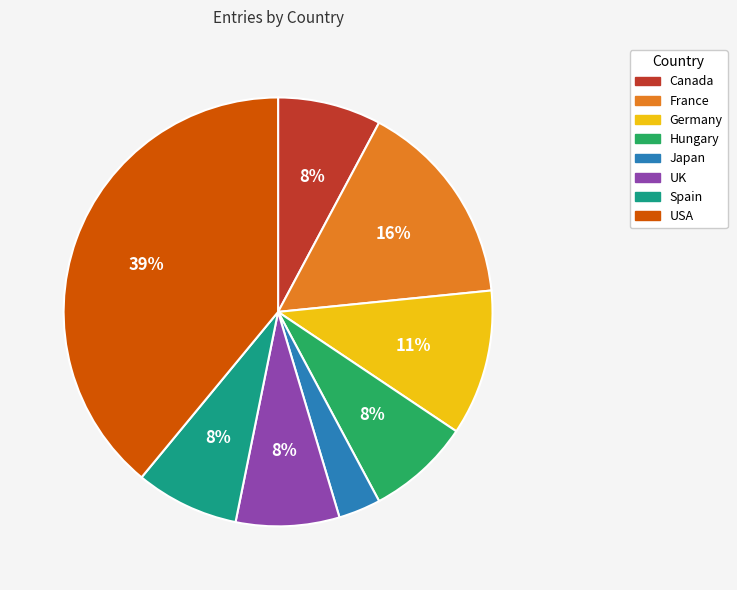

To the nearest percent, what portion does UK represent?

8%